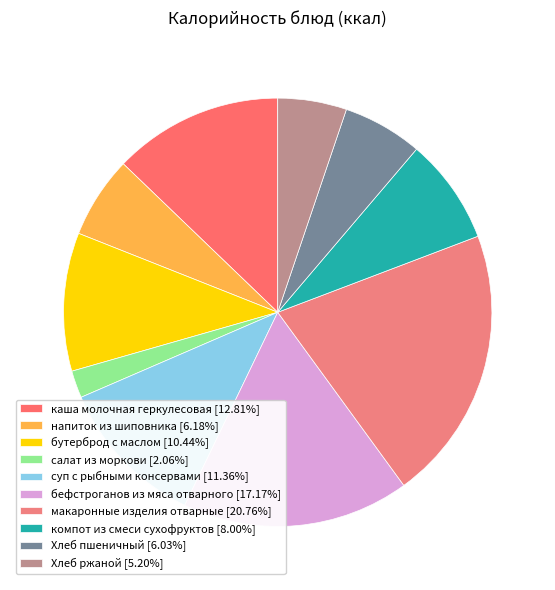

What is the total percentage of Хлеб ржаной and бефстроганов из мяса отварного?

22.4%